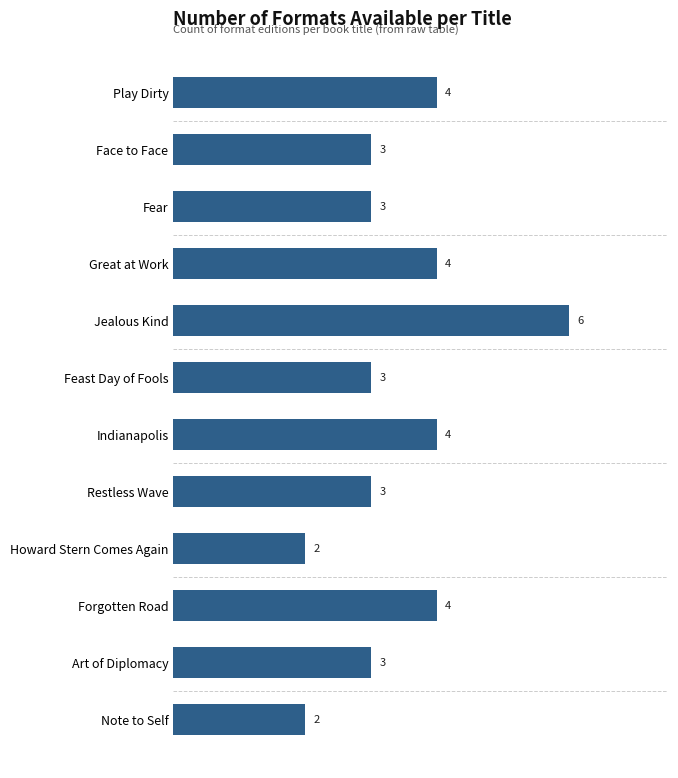

The value at Jealous Kind is 9. True or false?

False